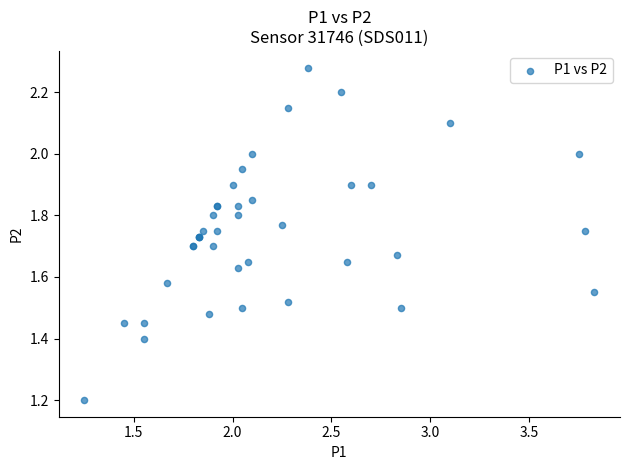

What Y value in the scatter plot is closest to 1?

1.2